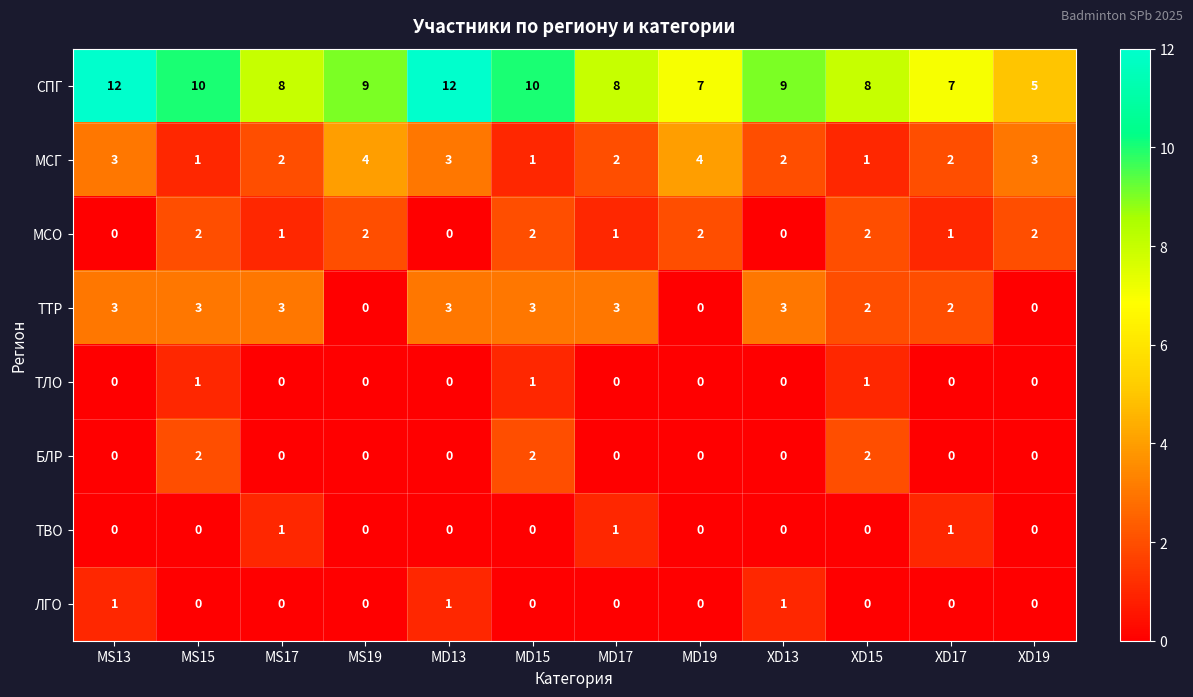

The БЛР series shows 0 at MD13. True or false?

True